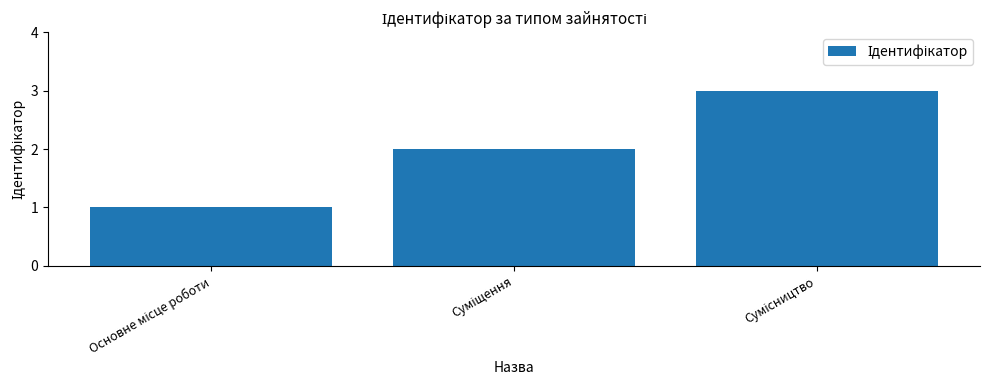

What is the sum of all values?

6